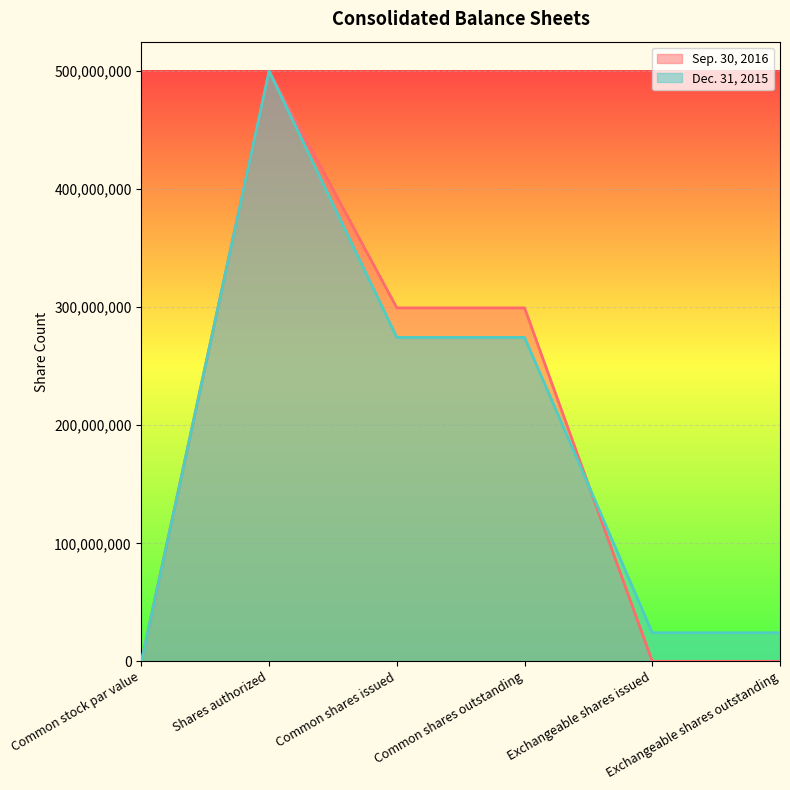

The Dec. 31, 2015 series shows 24213000 at Exchangeable shares issued. True or false?

True